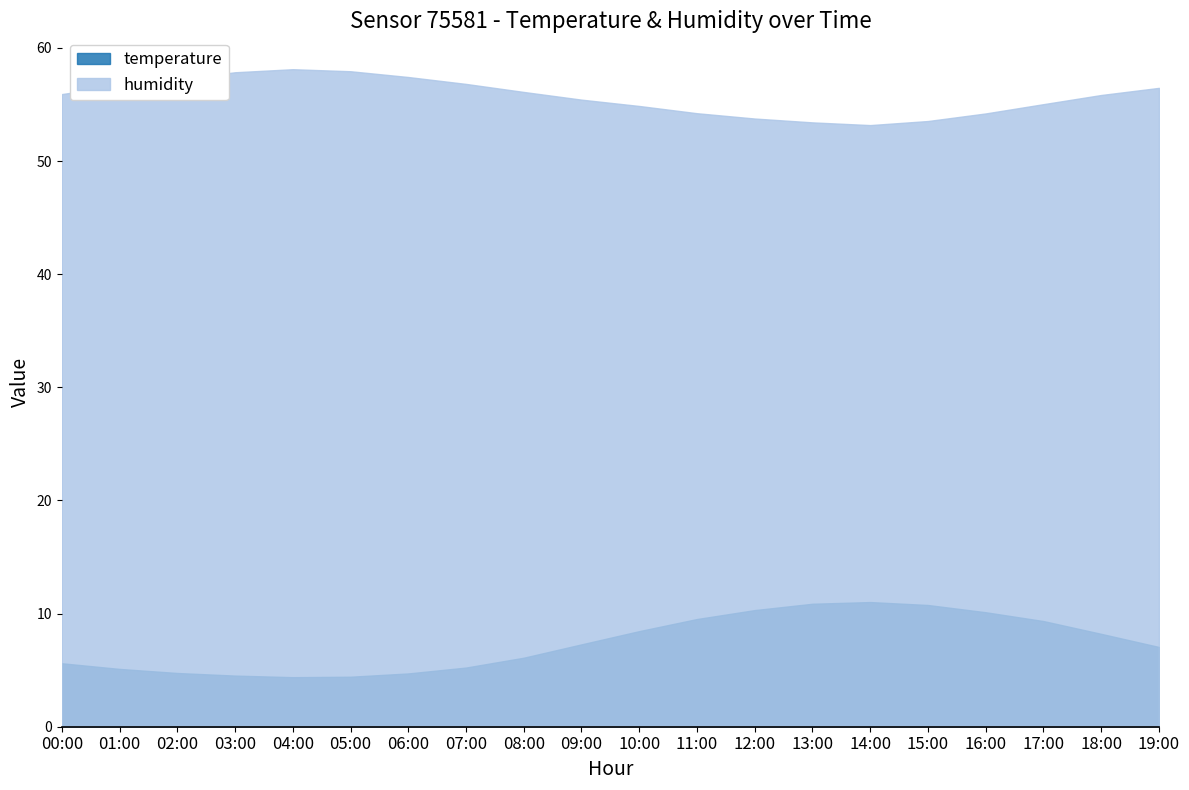

True or false: temperature and humidity intersect in this chart.

False